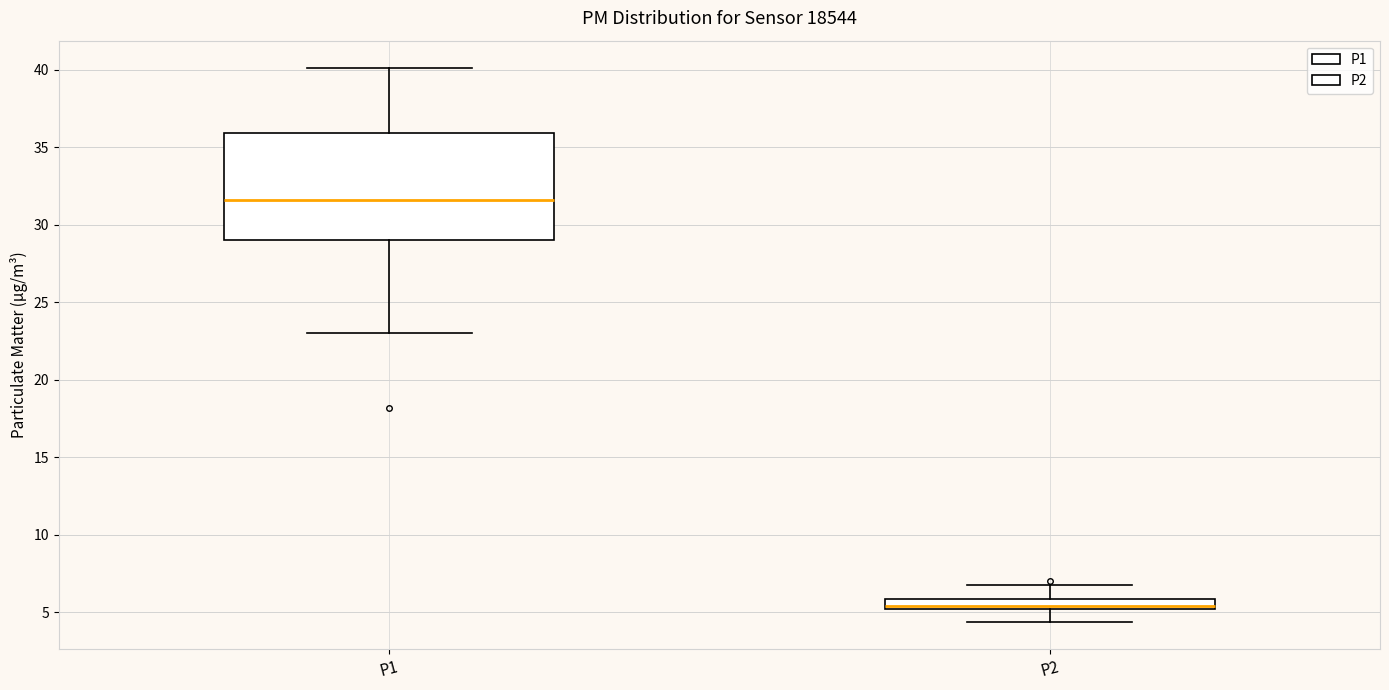

Which box has the lowest median line?

P2